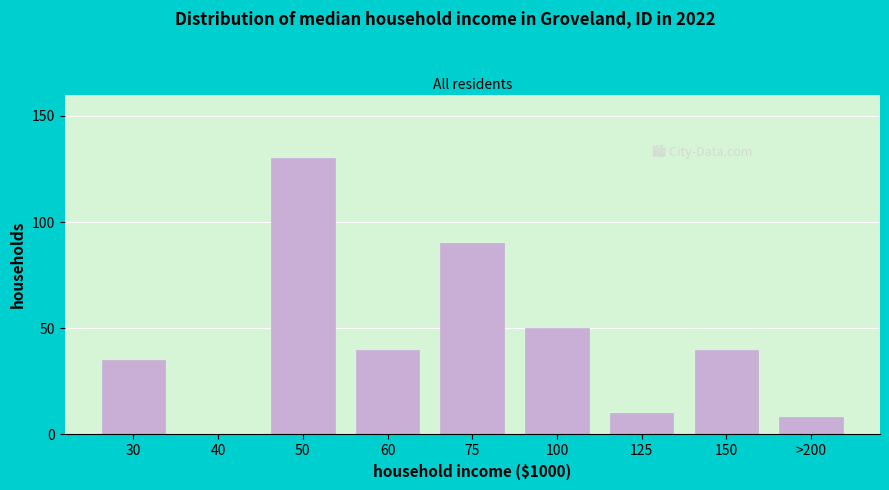

Reading left to right, what are all the values shown in this chart?

30=35	40=0	50=130	60=40	75=90	100=50	125=10	150=40	>200=8